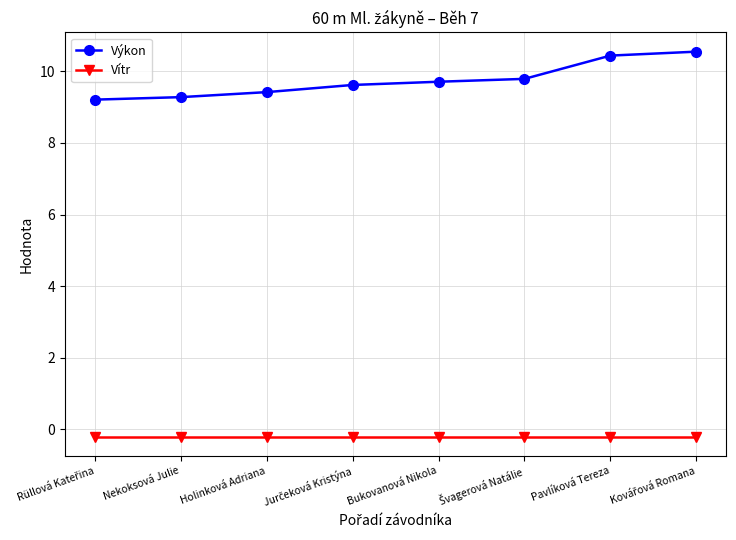

True or false: Výkon and Vítr cross at least once.

False